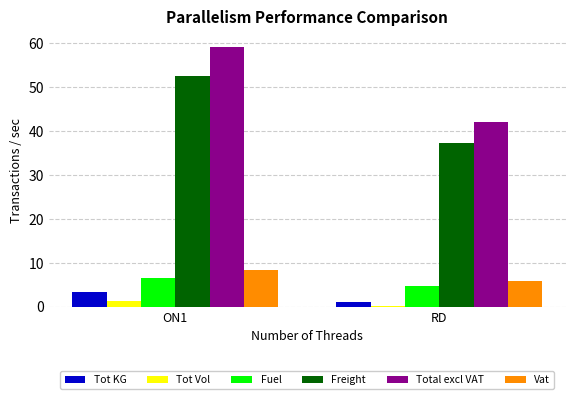

At how many categories does at least one series exceed 12?

2